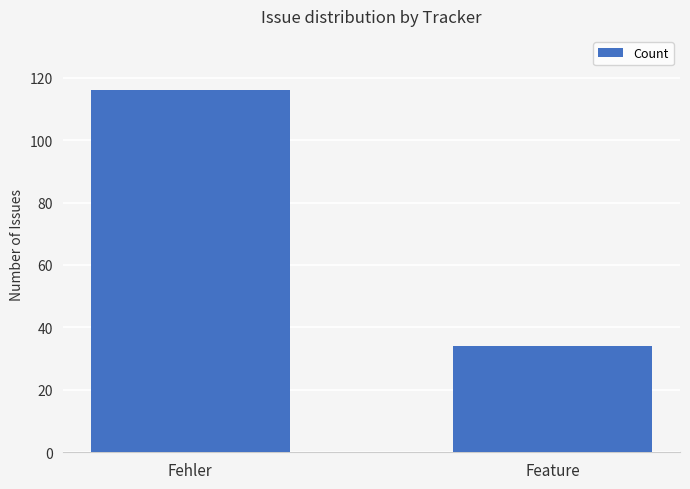

List the labels in order of value, largest first.

Fehler, Feature